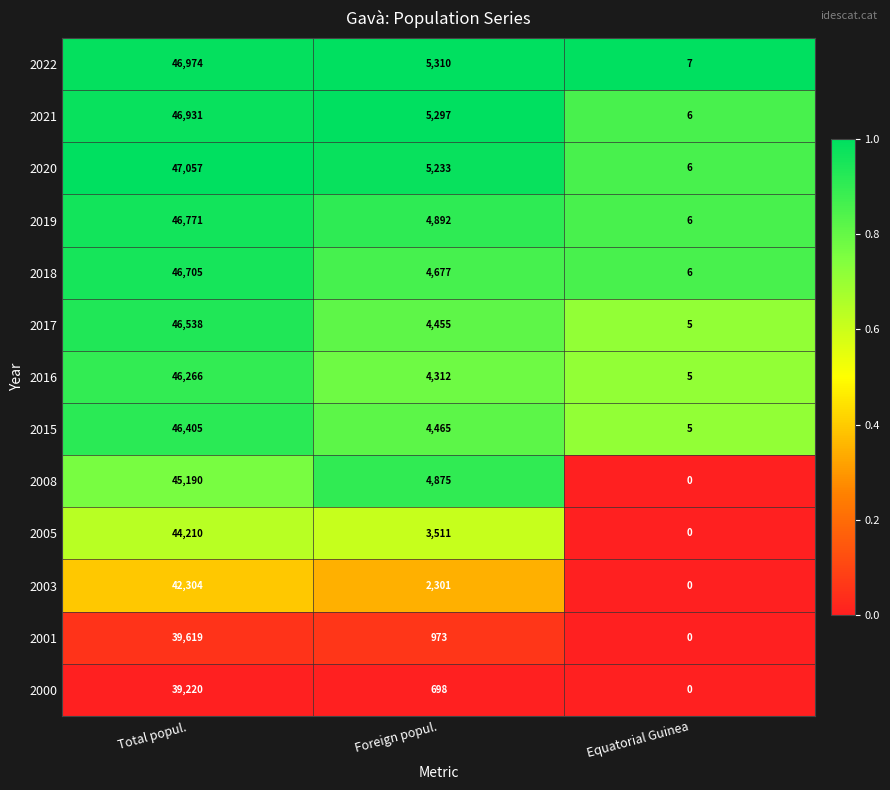

Is it true that 2008 equals 21398 at Total popul.?

False